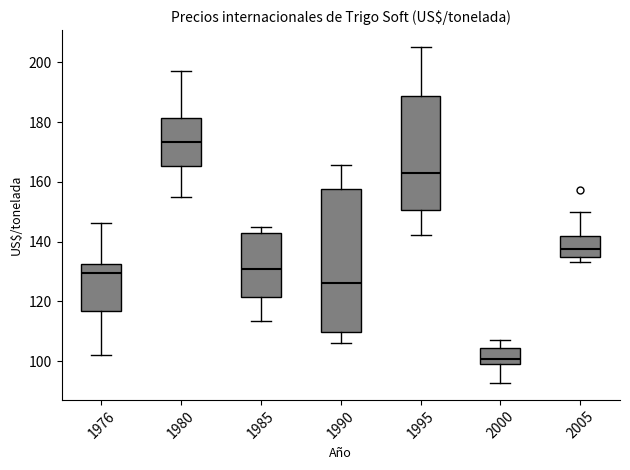

Where does the median line of the box at x = 1985 sit on the y-axis? The values are not printed on the chart, so give them approximately, as read against the axis.

130